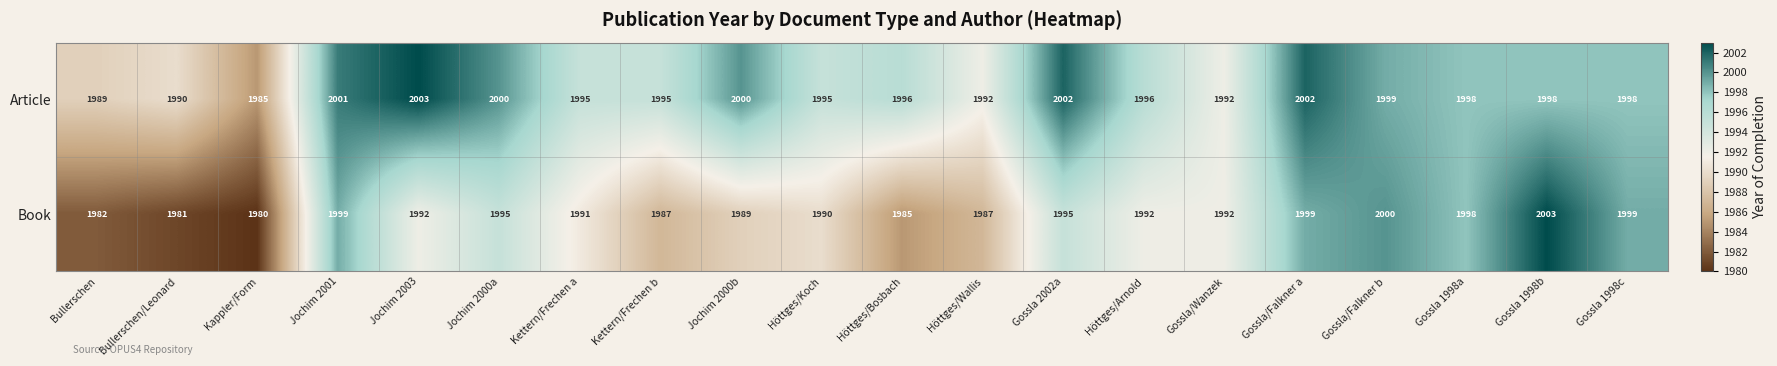

What value does the Book series have at Bullerschen/Leonard?

1981